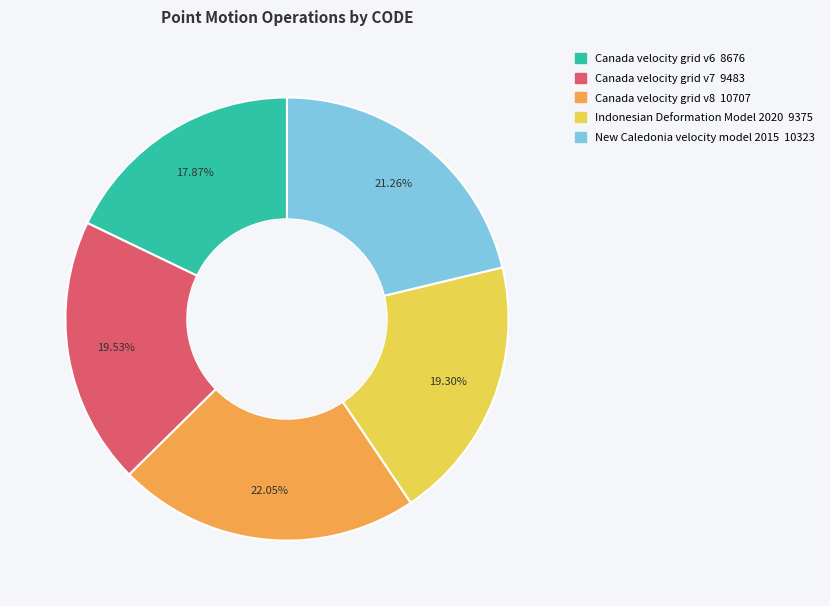

How many slices are in this pie chart?

5